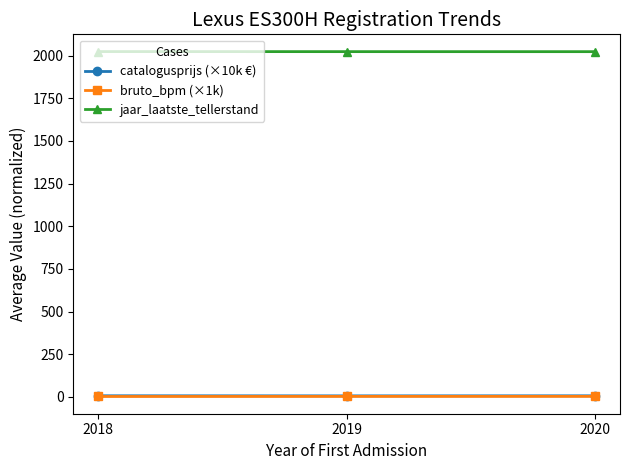

What is the difference between the maximum and minimum values in the jaar_laatste_tellerstand series?

0.5